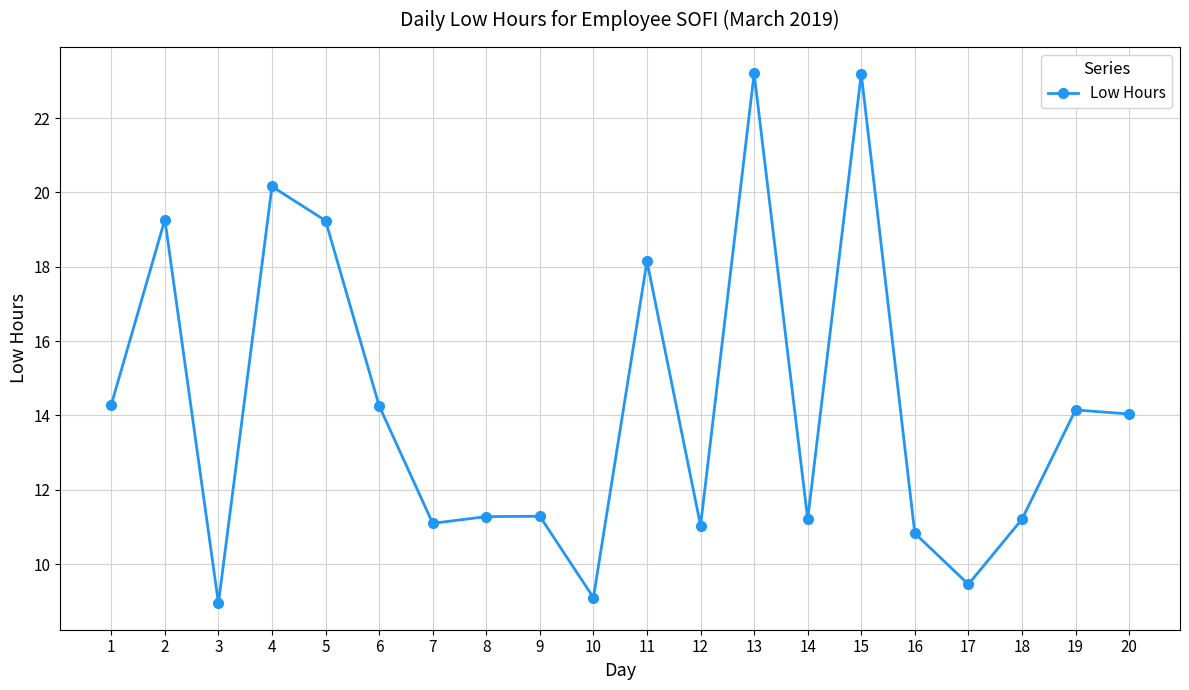

What value does the data have at 16?

10.8